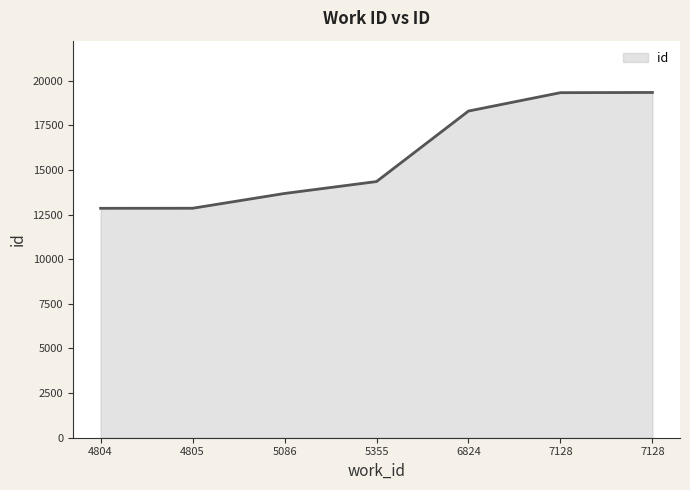

Where does the data first go above 14349?

6824